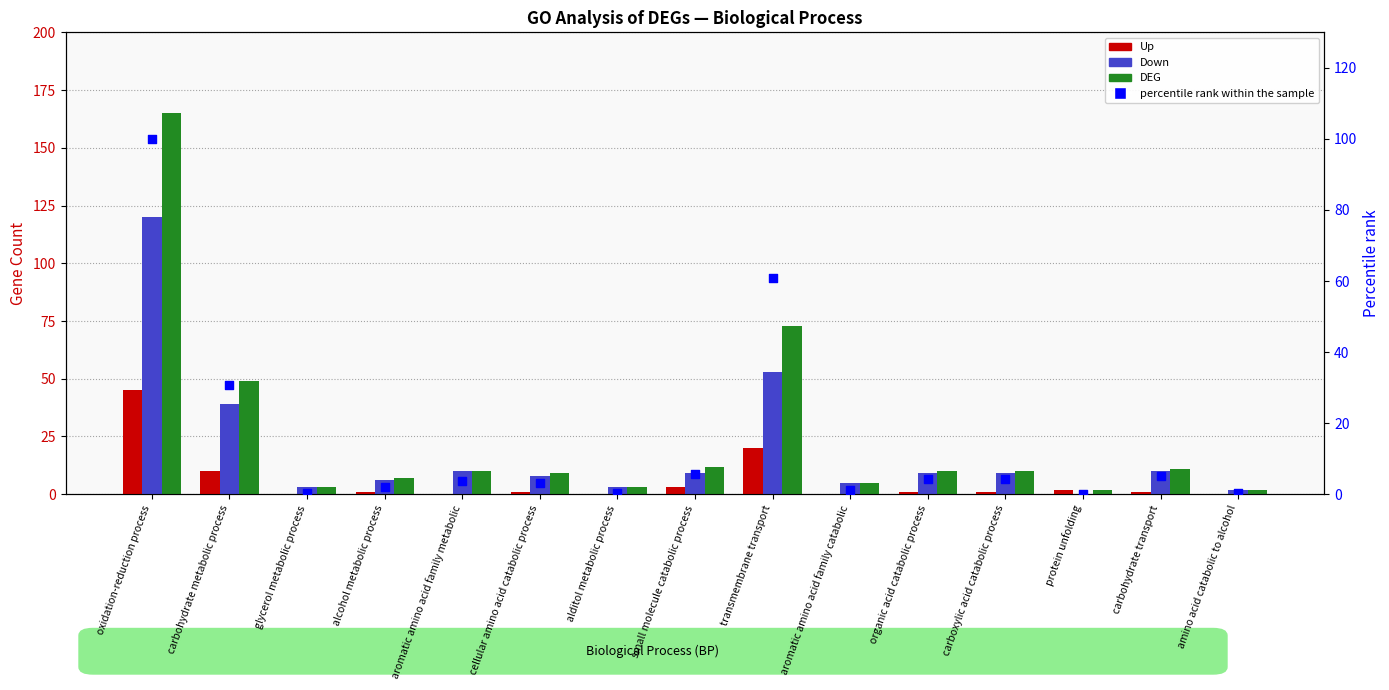

At which category is the sum across all series the highest?

oxidation-reduction process